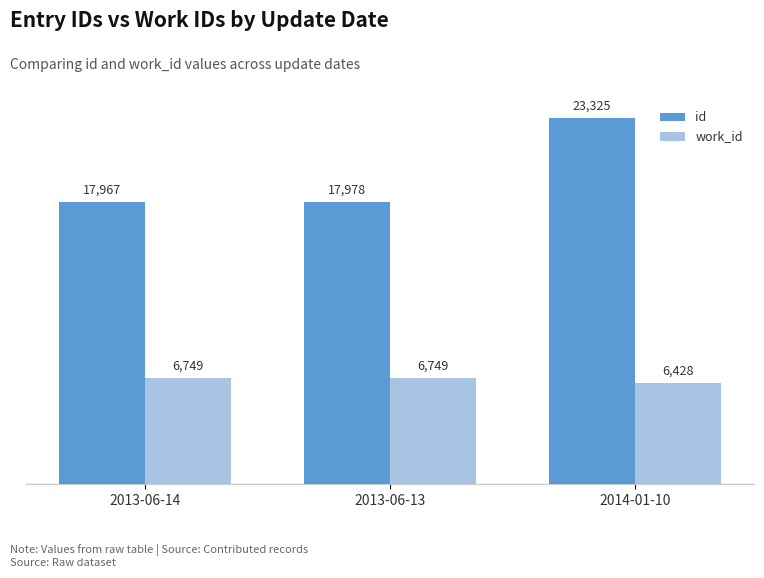

What is the difference between the maximum and minimum values in the work_id series?

321